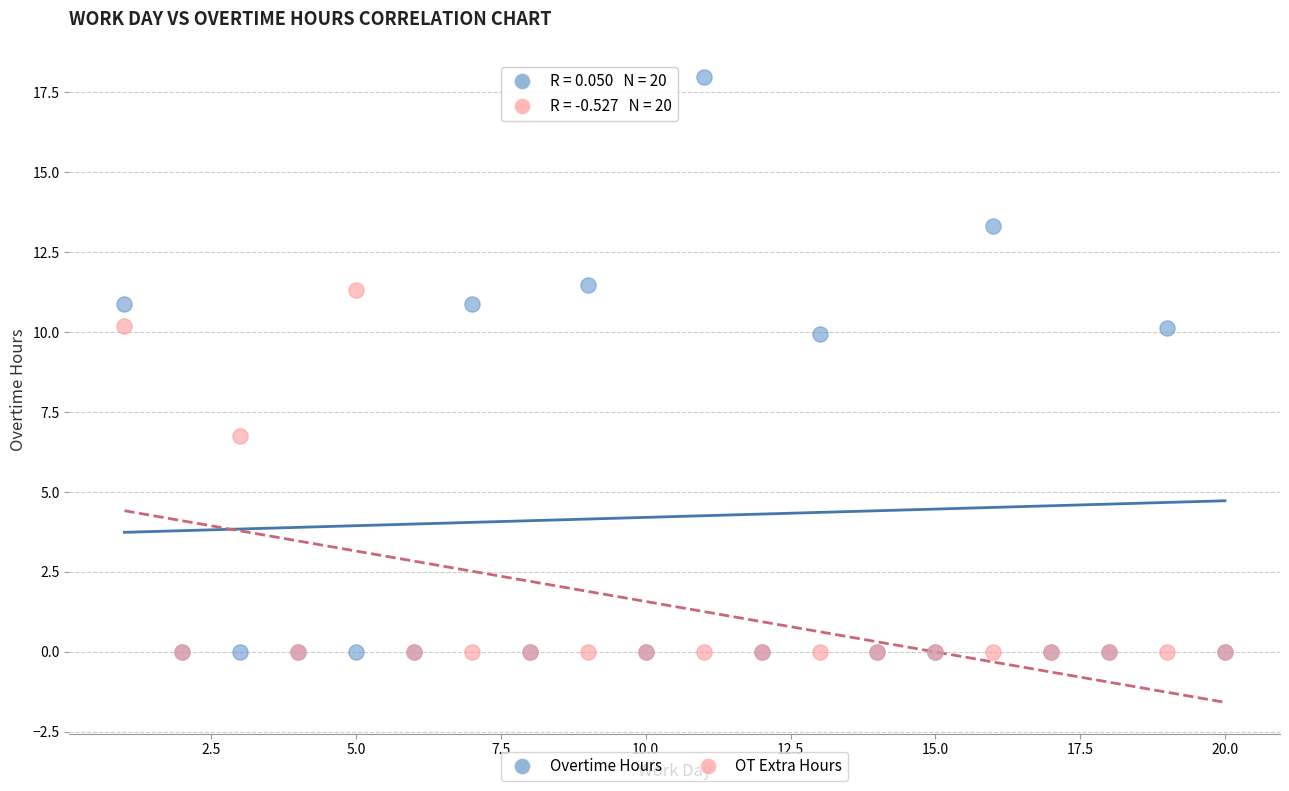

What are all the series names shown in the legend?

Overtime Hours, OT Extra Hours